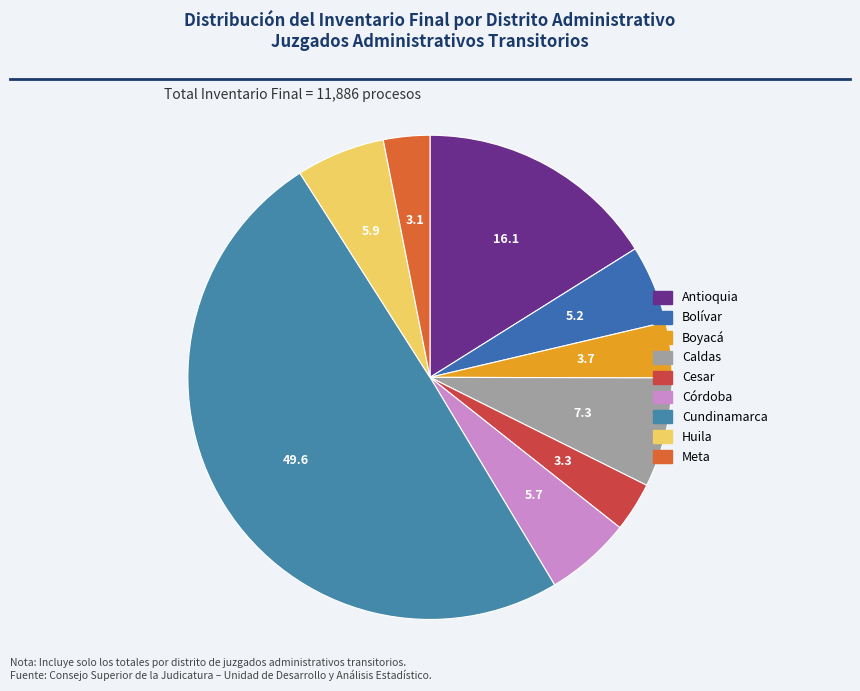

How many segments does this pie chart have?

9